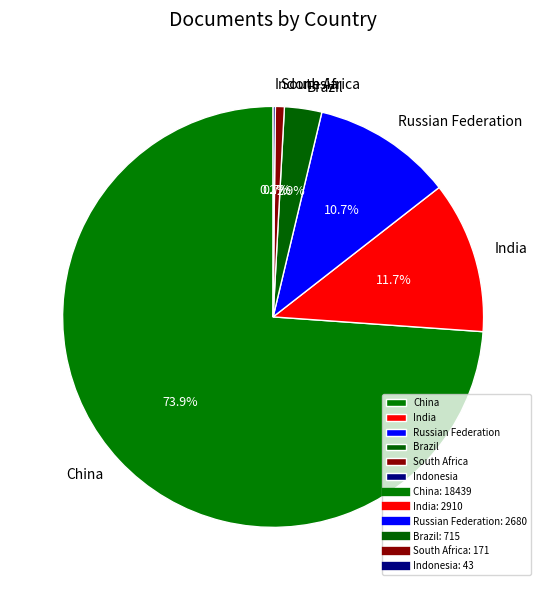

True or false: India accounts for 12% of the total.

True